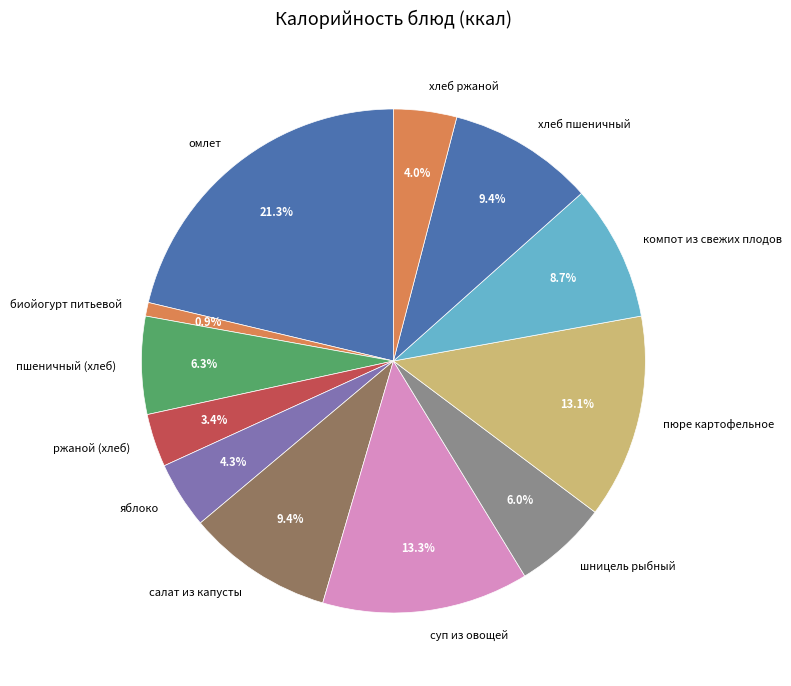

Count the number of slices in the pie.

12